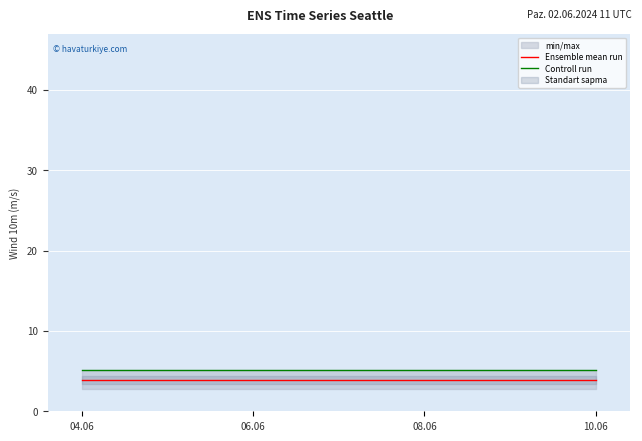

Which series has the largest total across all categories?

Controll run